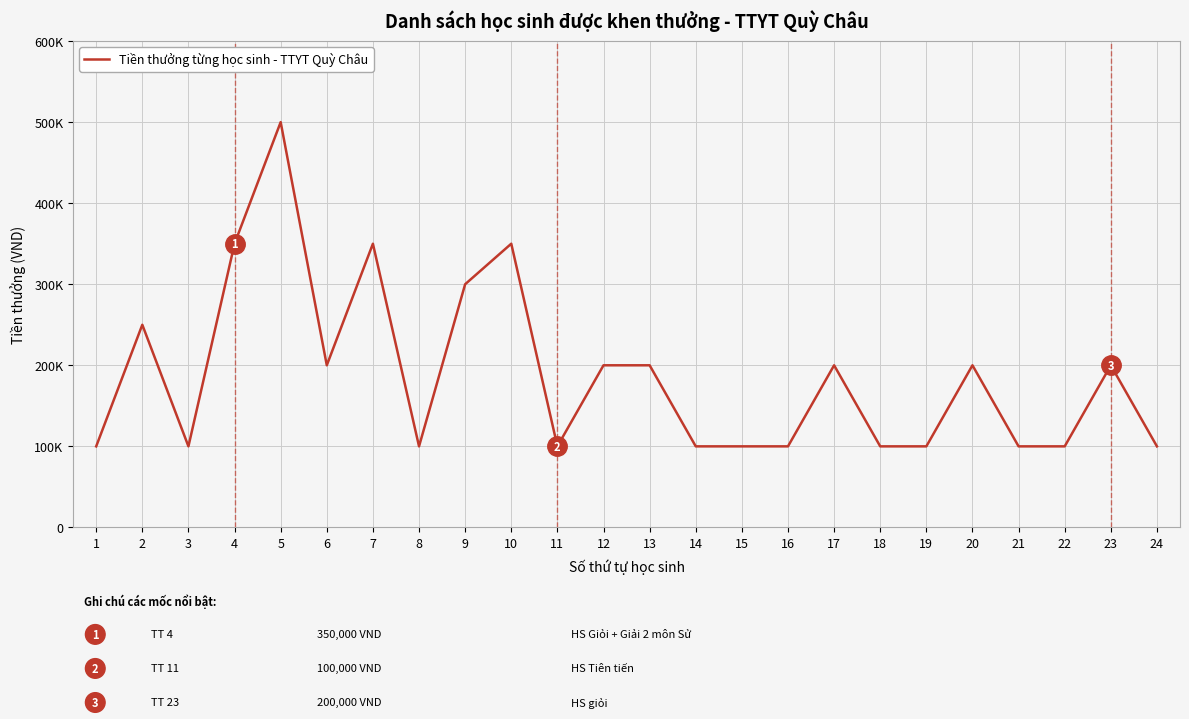

Is it true that the value at 23 is 200000?

True